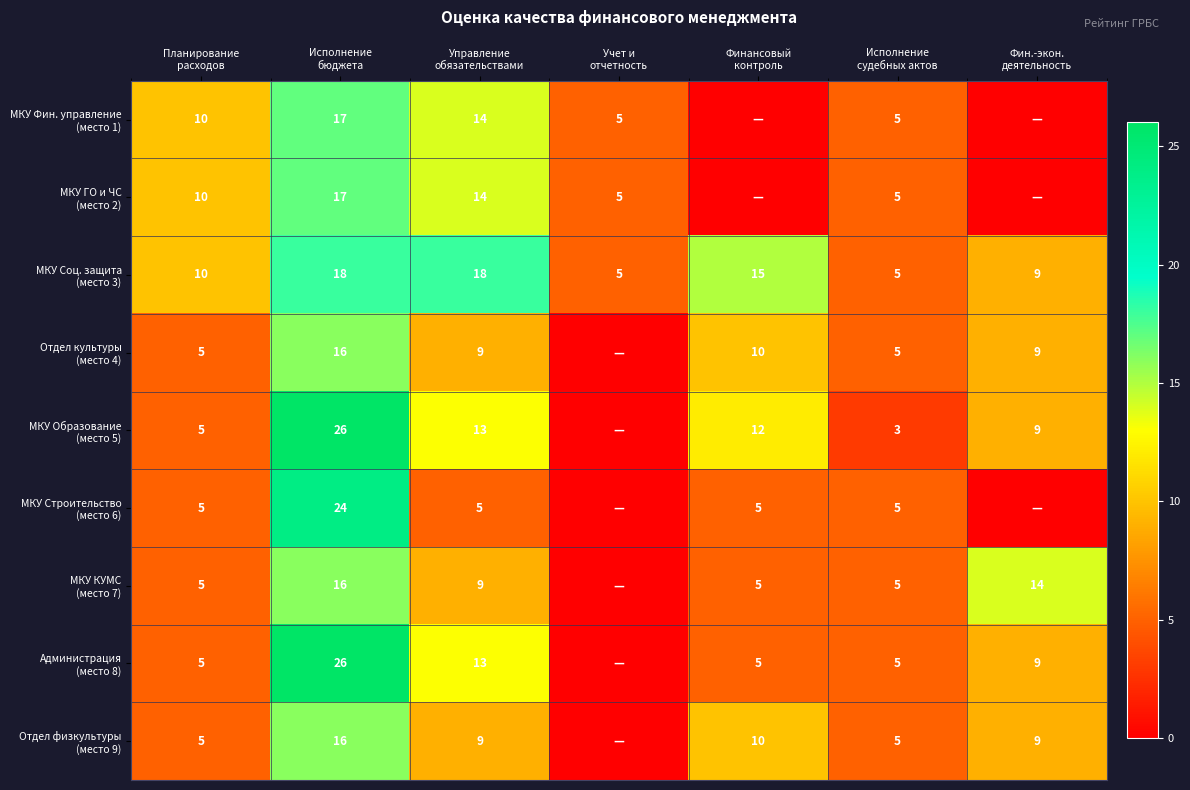

Between Исполнение бюджета and Управление обязательствами, which series saw the biggest shift?

МКУ Строительство (место 6)